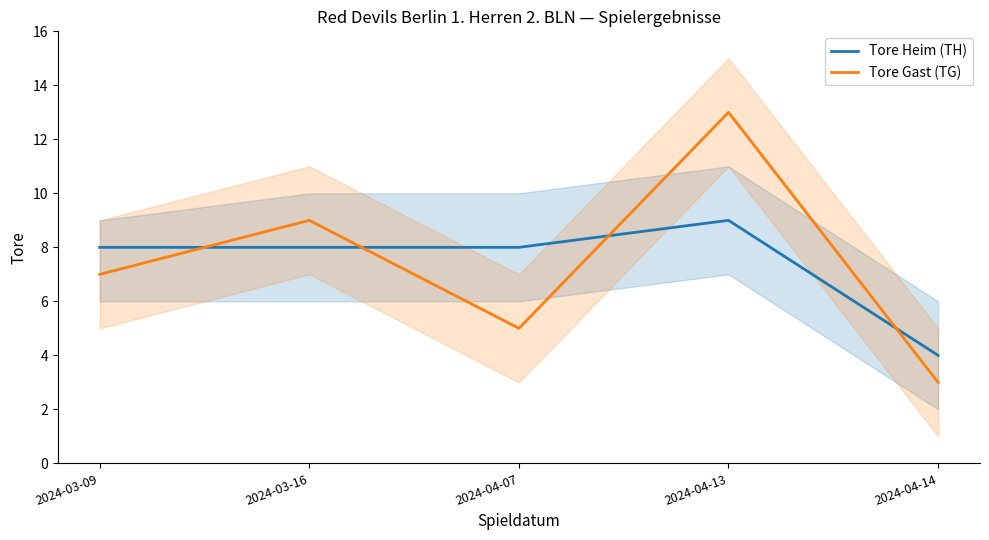

At which label does Tore Gast (TG) first exceed 7?

2024-03-16